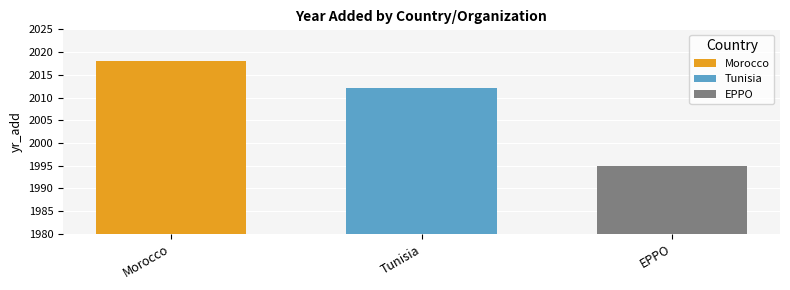

What is the minimum value for Tunisia?

2012